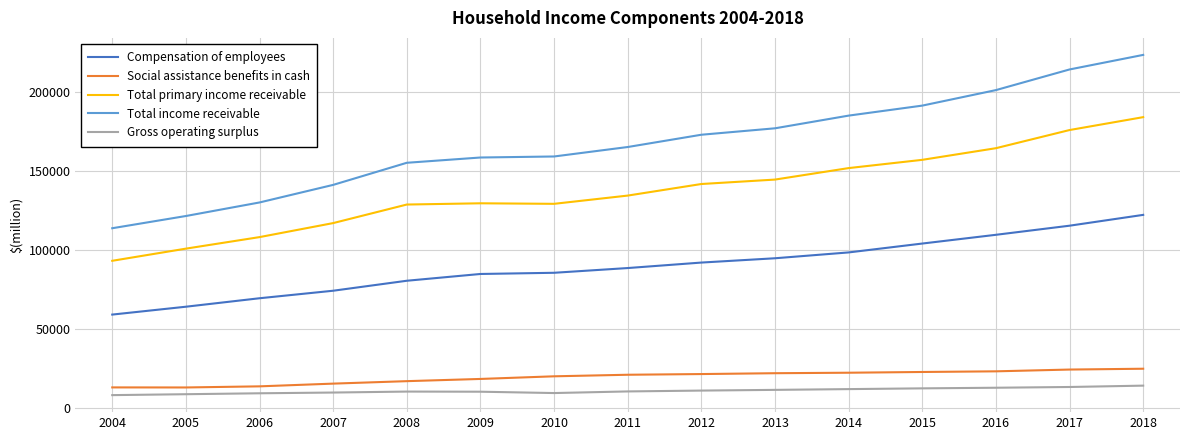

What is the minimum value for Social assistance benefits in cash?

13245